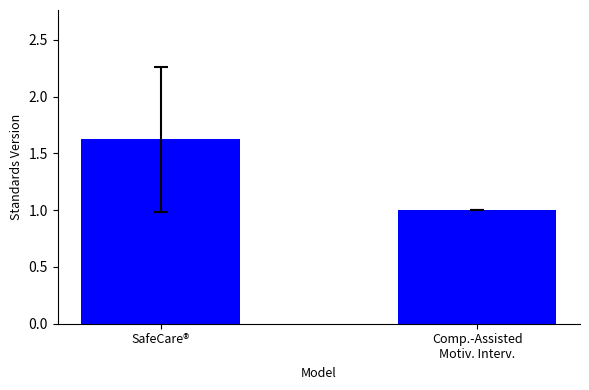

Reading right to left, what are all the values shown in this chart?

Comp.-Assisted
Motiv. Interv.=1.0	SafeCare®=1.6